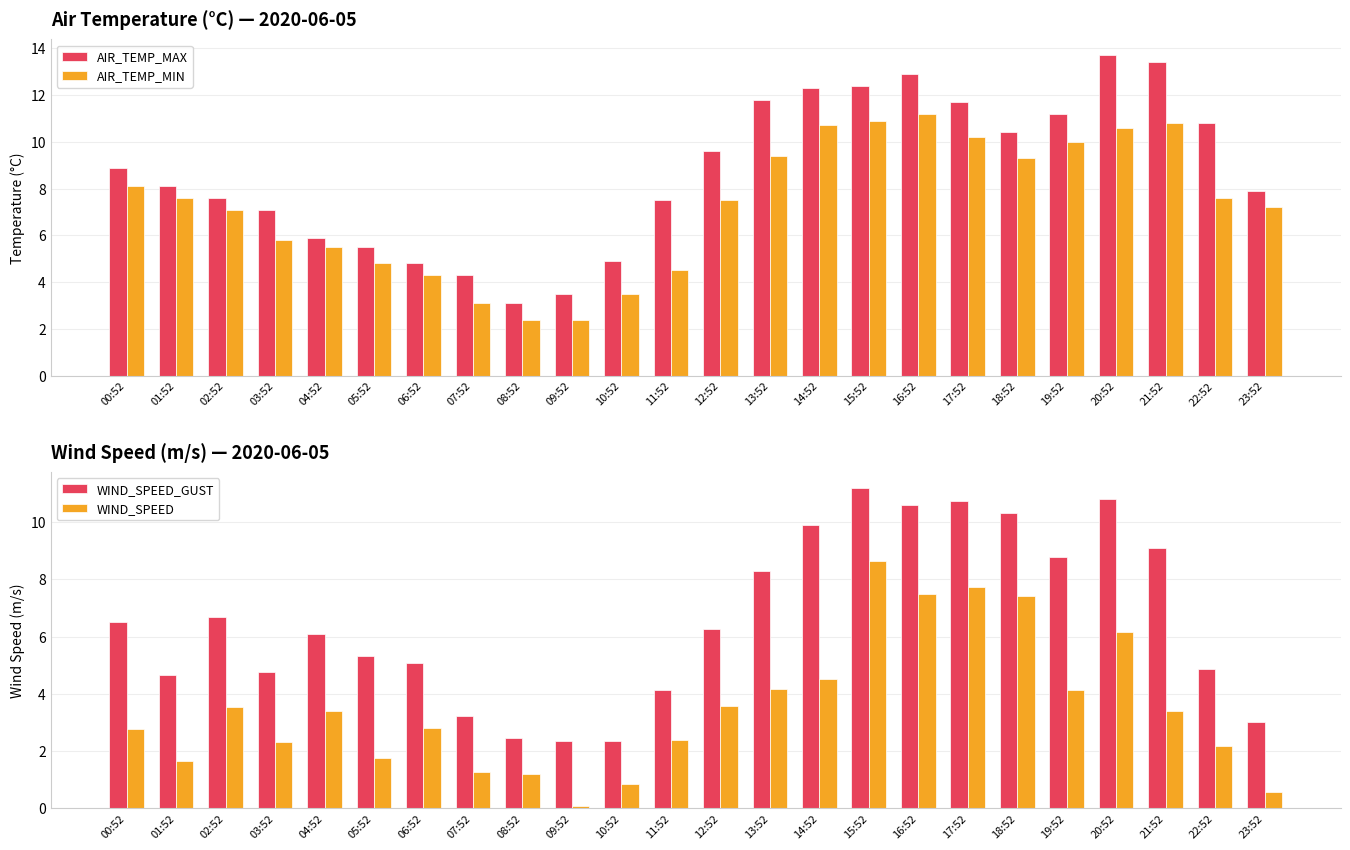

Reading left to right, list all the values displayed in this chart.

AIR_TEMP_MAX: 8.9	8.1	7.6	7.1	5.9	5.5	4.8	4.3	3.1	3.5	4.9	7.5	9.6	11.8	12.3	12.4	12.9	11.7	10.4	11.2	13.7	13.4	10.8	7.9
AIR_TEMP_MIN: 8.1	7.6	7.1	5.8	5.5	4.8	4.3	3.1	2.4	2.4	3.5	4.5	7.5	9.4	10.7	10.9	11.2	10.2	9.3	10.0	10.6	10.8	7.6	7.2
WIND_SPEED_GUST: 6.5	4.7	6.7	4.8	6.1	5.3	5.1	3.2	2.5	2.4	2.4	4.1	6.2	8.3	9.9	11.2	10.6	10.8	10.3	8.8	10.8	9.1	4.9	3.0
WIND_SPEED: 2.8	1.7	3.5	2.3	3.4	1.8	2.8	1.3	1.2	0.1	0.8	2.4	3.6	4.2	4.5	8.6	7.5	7.7	7.4	4.1	6.2	3.4	2.2	0.6